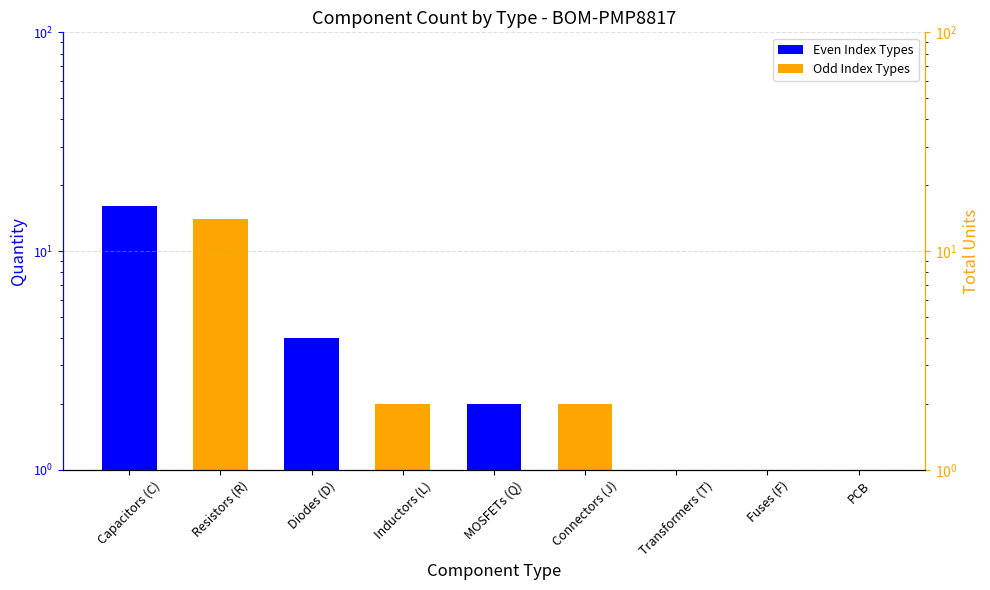

Rank the categories by value from lowest to highest.

Transformers (T), Fuses (F), PCB, Inductors (L), MOSFETs (Q), Connectors (J), Diodes (D), Resistors (R), Capacitors (C)